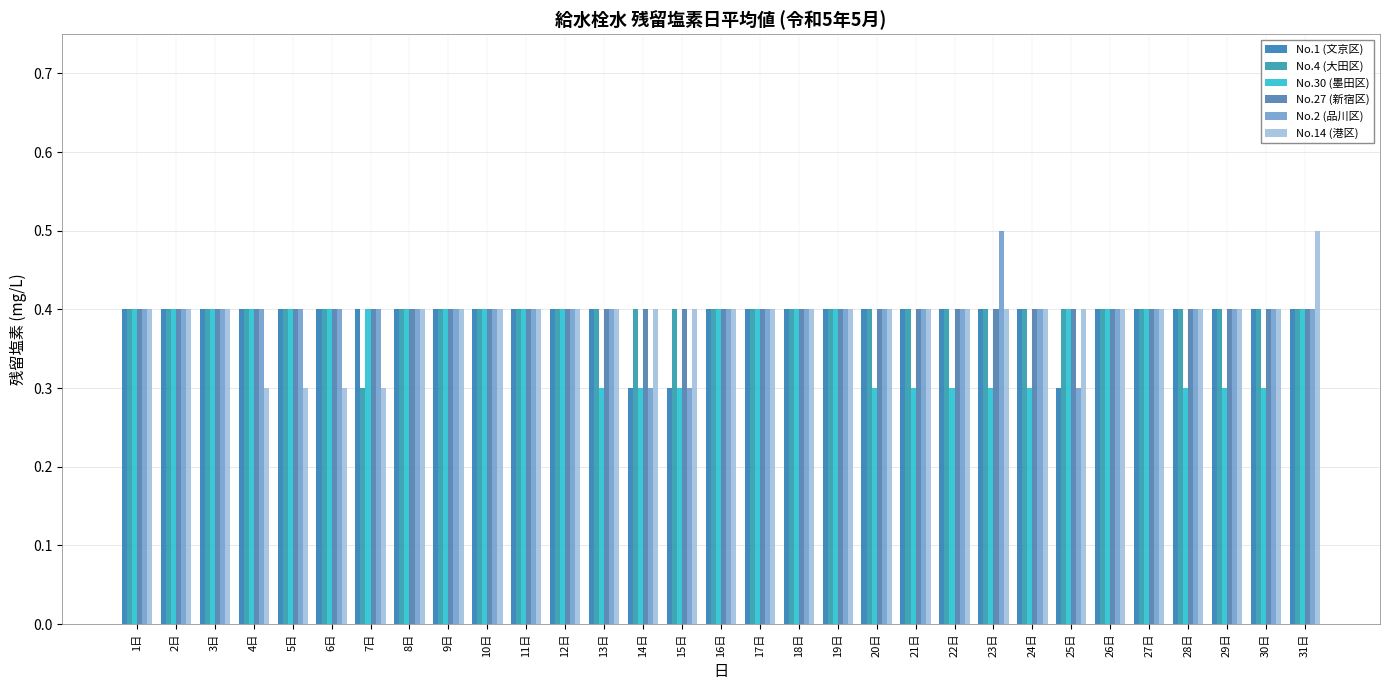

How many No.4 (大田区) values are between 0 and 1?

31